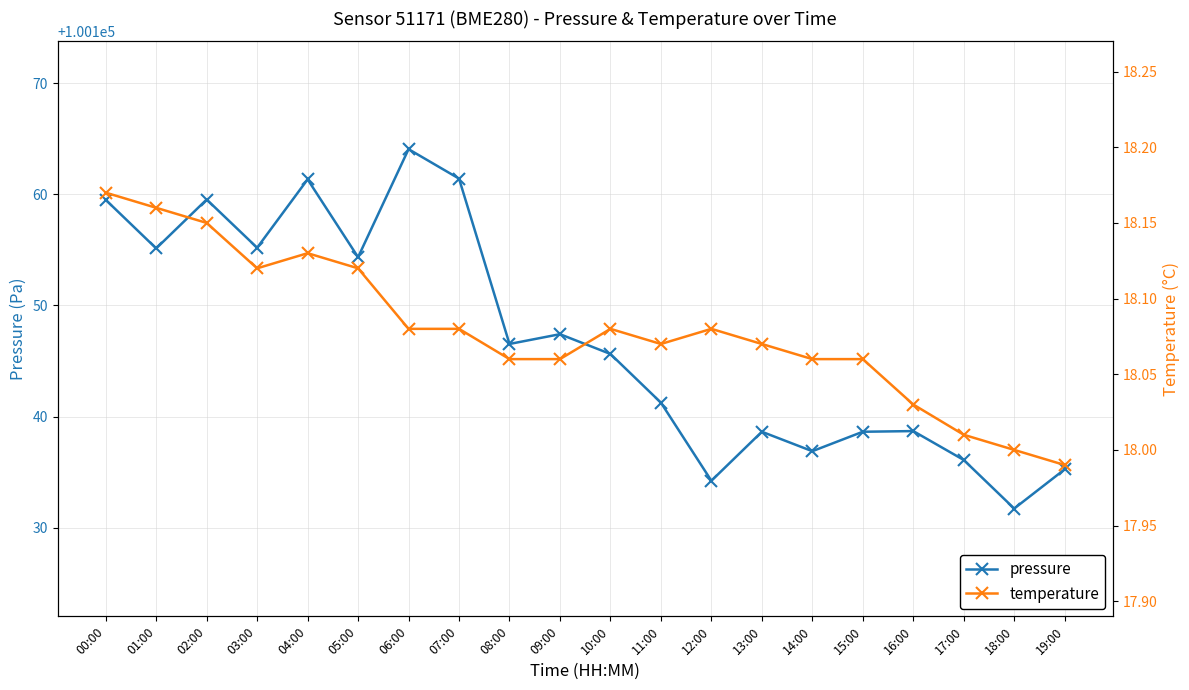

Where is the first local minimum for pressure?

01:00